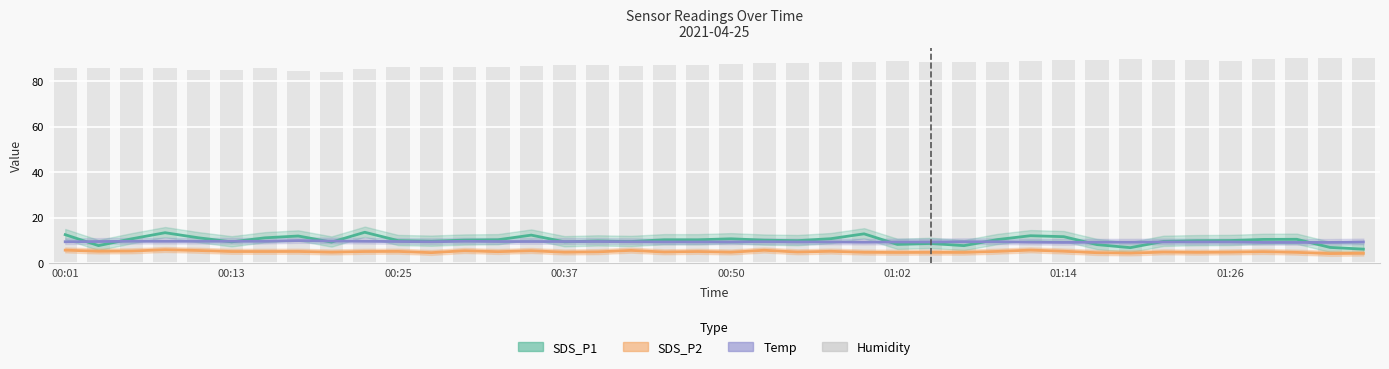

At 21, list the series in order from smallest to largest.

SDS_P2, Temp, SDS_P1, Humidity